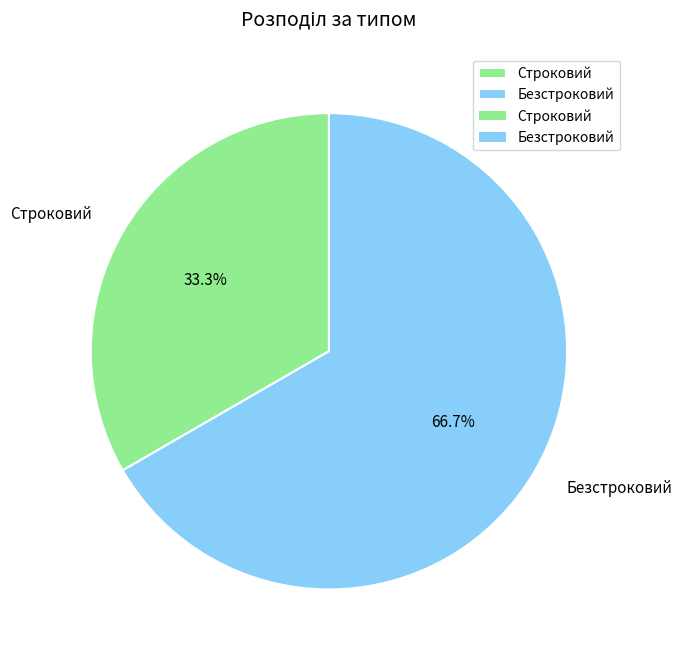

True or false: Строковий accounts for 28% of the total.

False